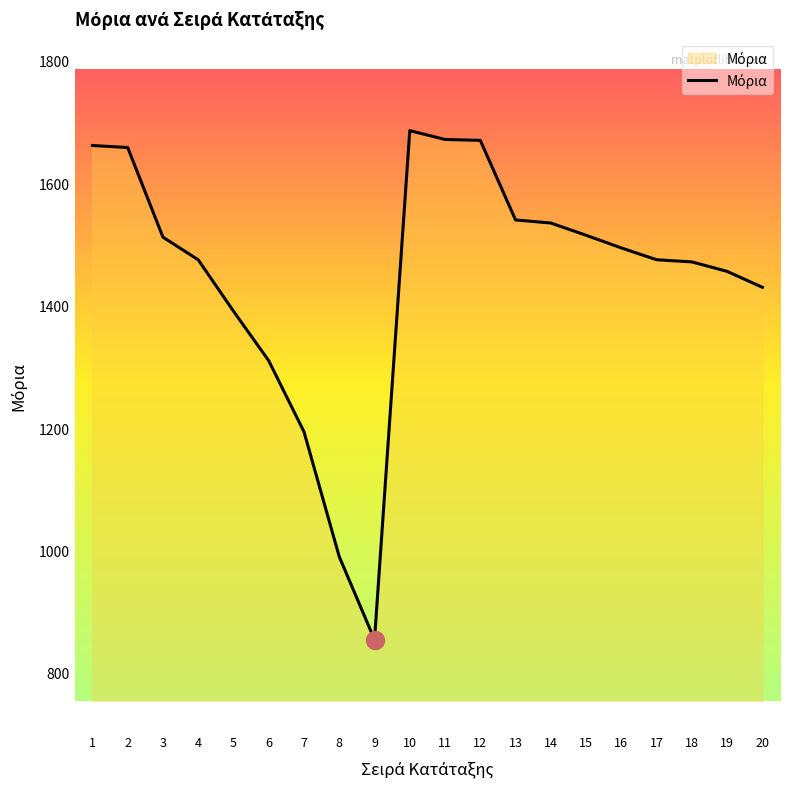

What is the sum of all values?

28990.5